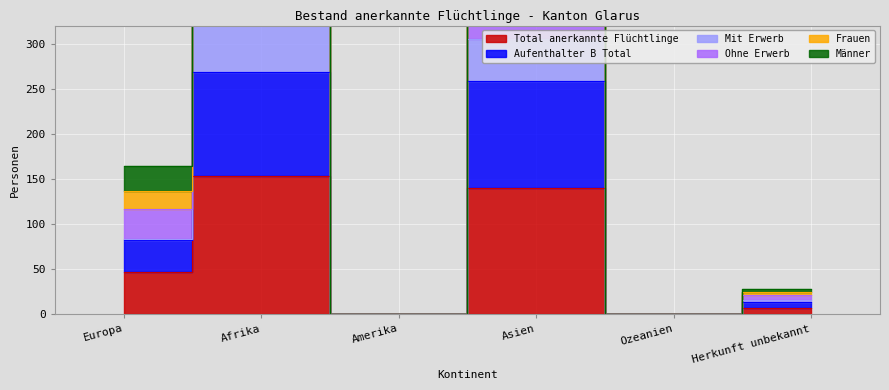

What is the average value of the Frauen series?

104